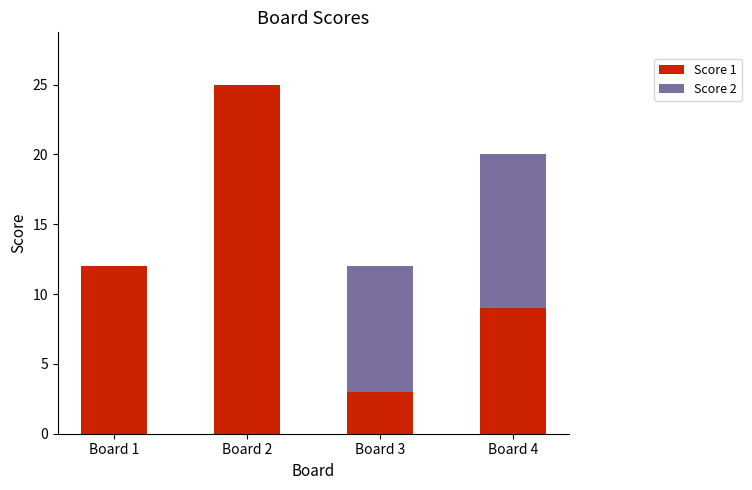

At which category is the sum across all series the highest?

Board 2